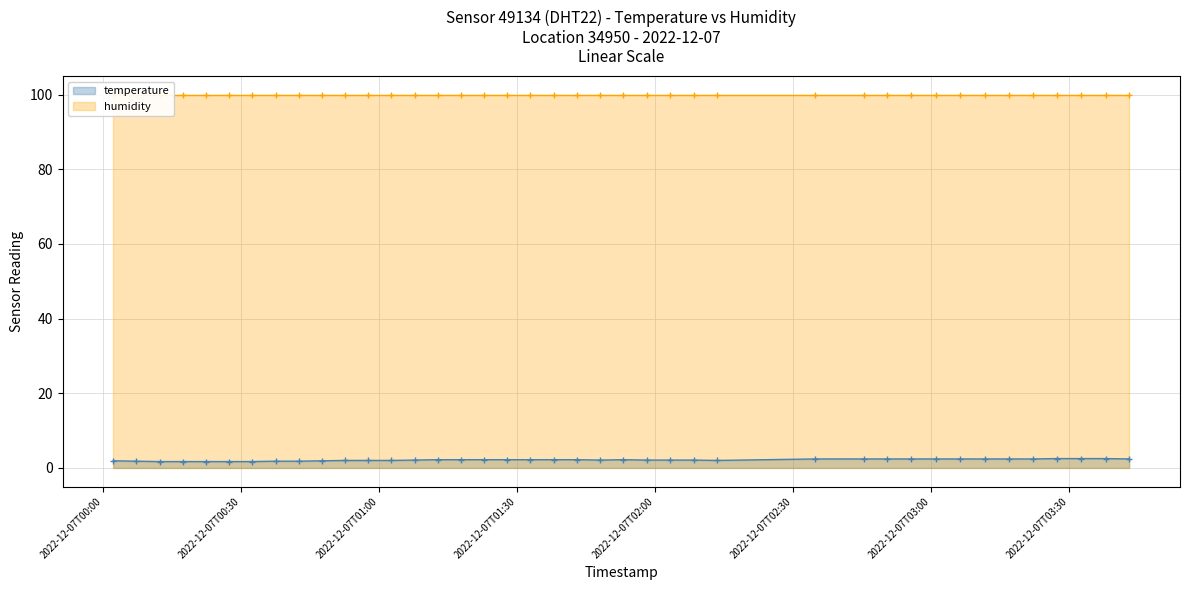

What is the difference between the second highest and minimum values in the temperature series?

0.8